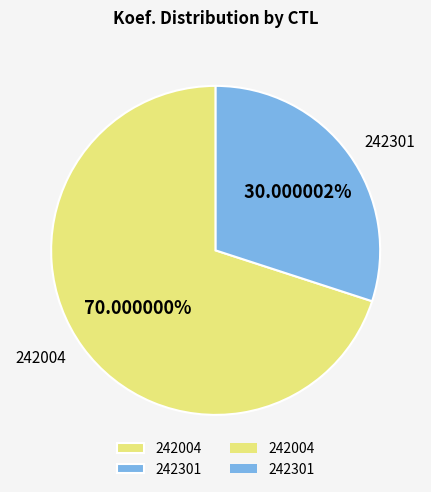

Approximately how many times larger is the value at 242004 compared to 242301?

2.3